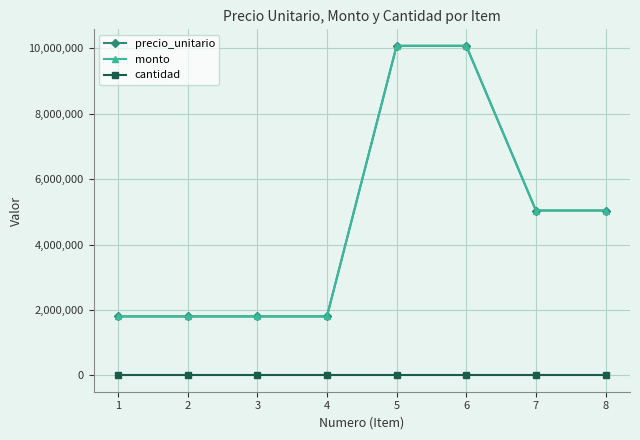

Is this an area chart (filled region under the line)?

No